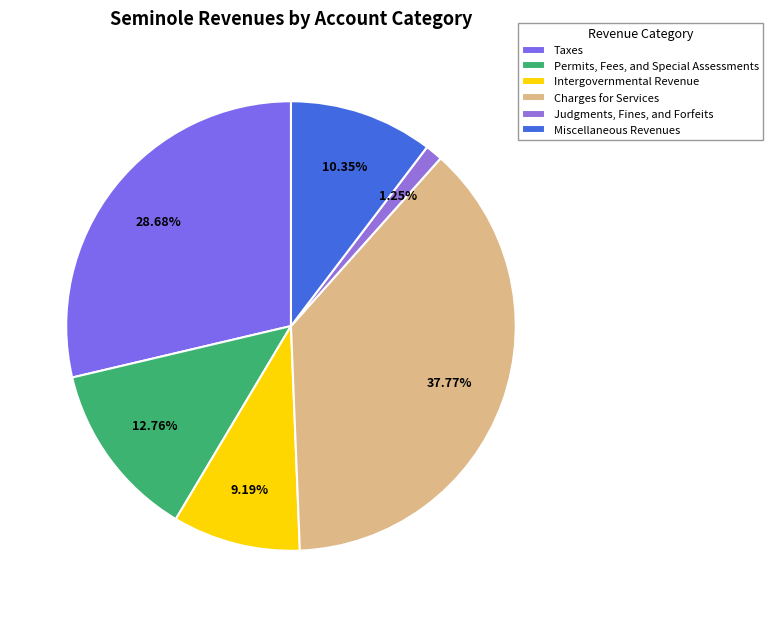

Is the sum of Intergovernmental Revenue and Permits, Fees, and Special Assessments greater than half?

No